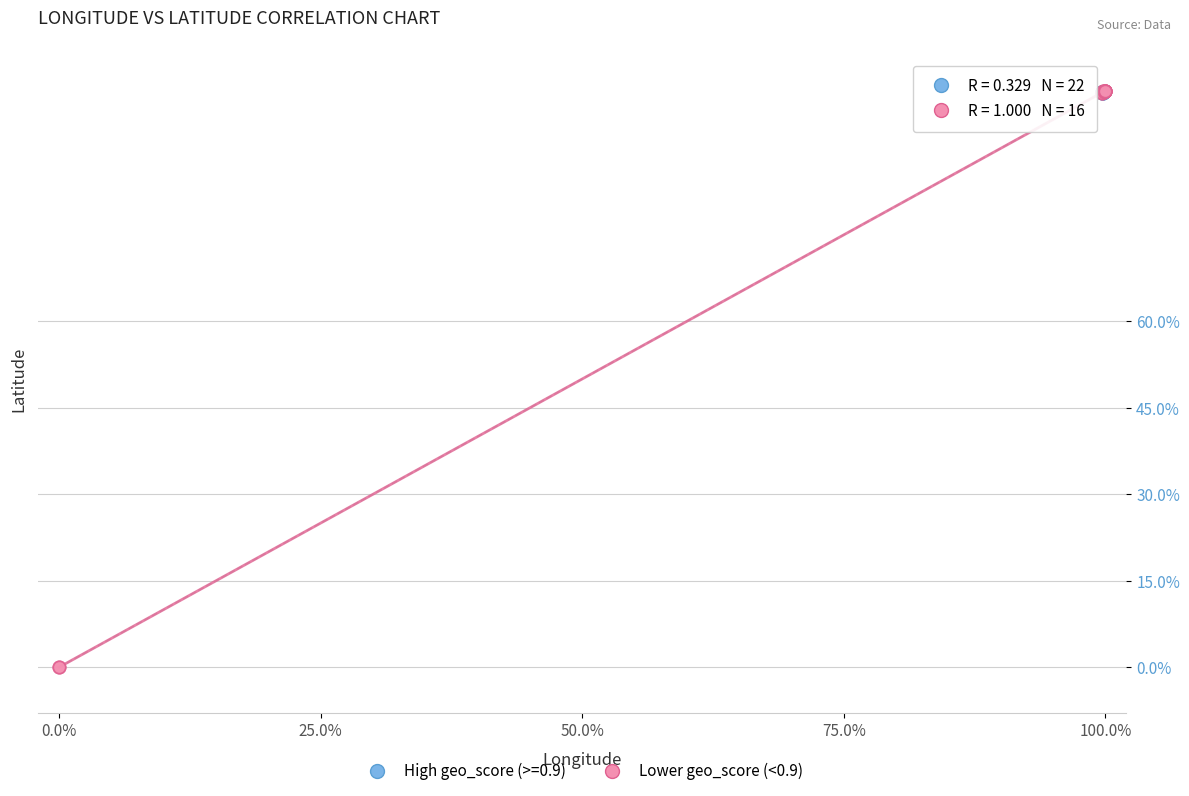

Which series contains the lowest Y value?

Lower geo_score (<0.9)